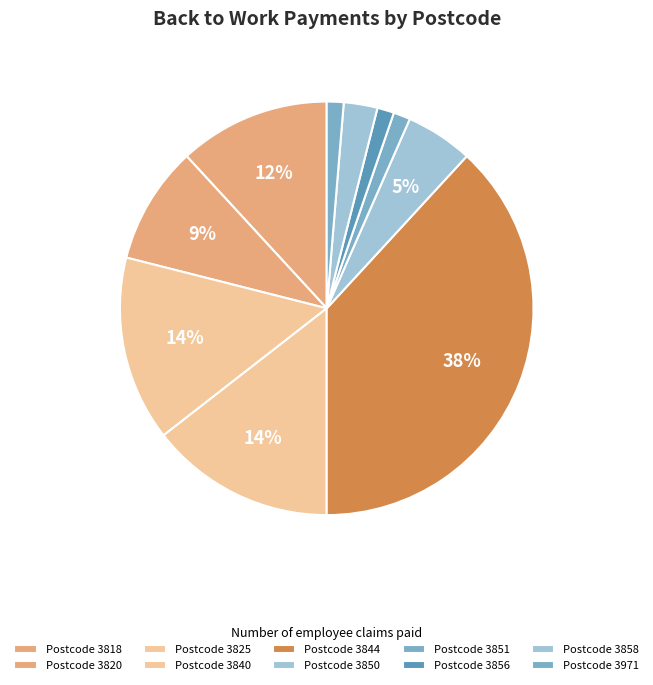

How many slices are in this pie chart?

10